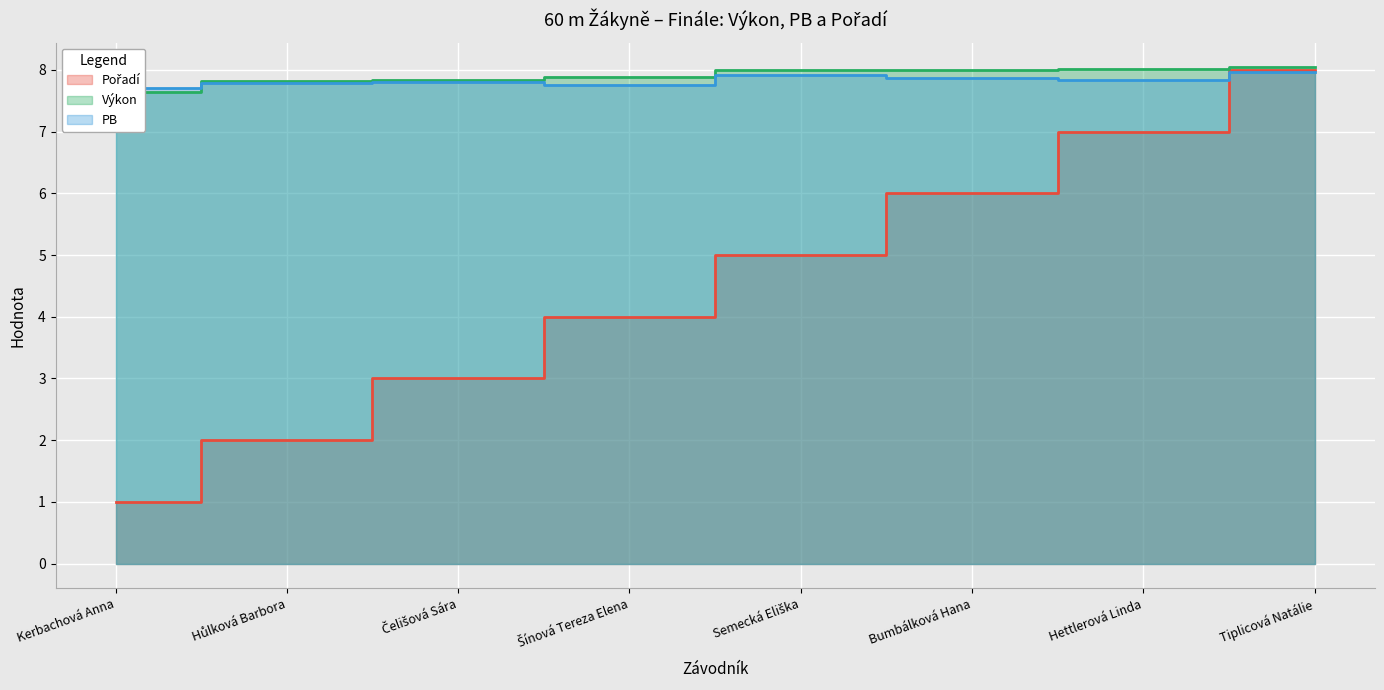

What position from the left is Hettlerová Linda?

7